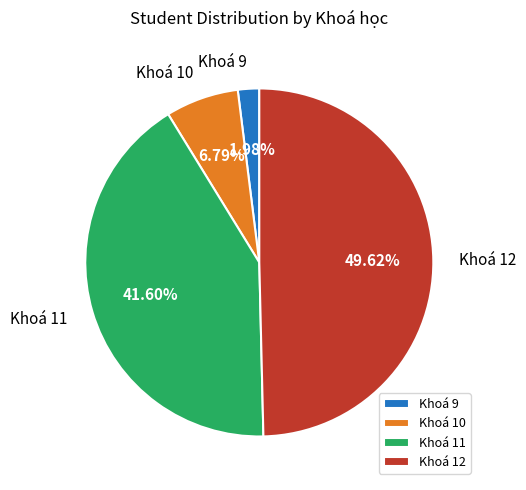

Is there any slice that represents more than half of the pie?

No